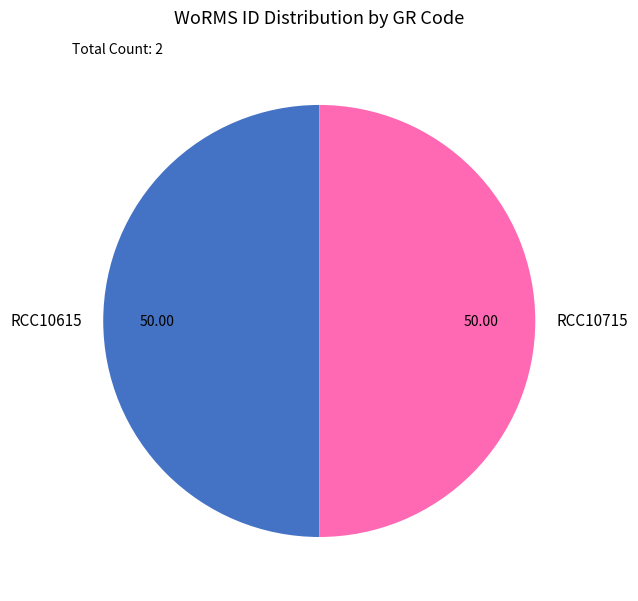

True or false: RCC10715 accounts for 50% of the total.

True